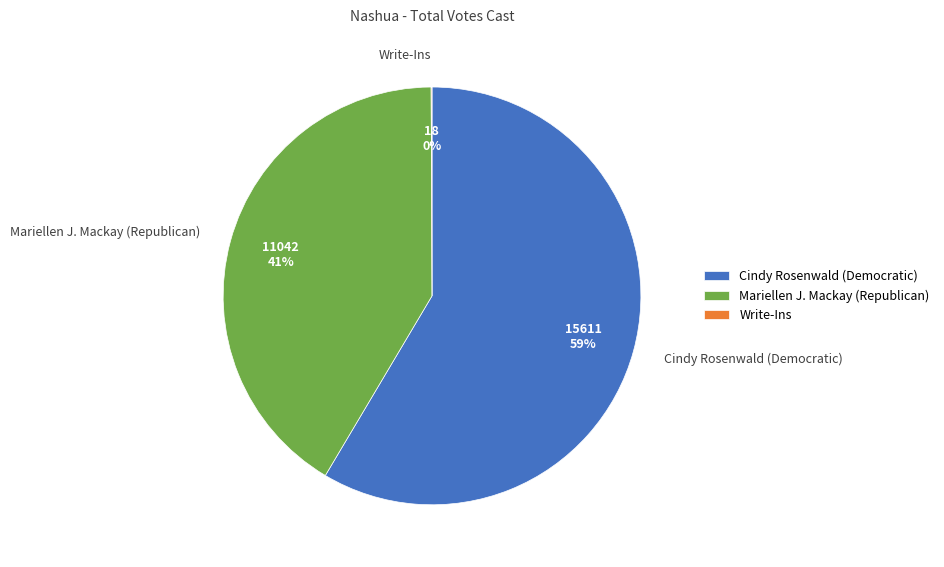

To the nearest percent, what percentage of the pie is Cindy Rosenwald (Democratic)?

59%